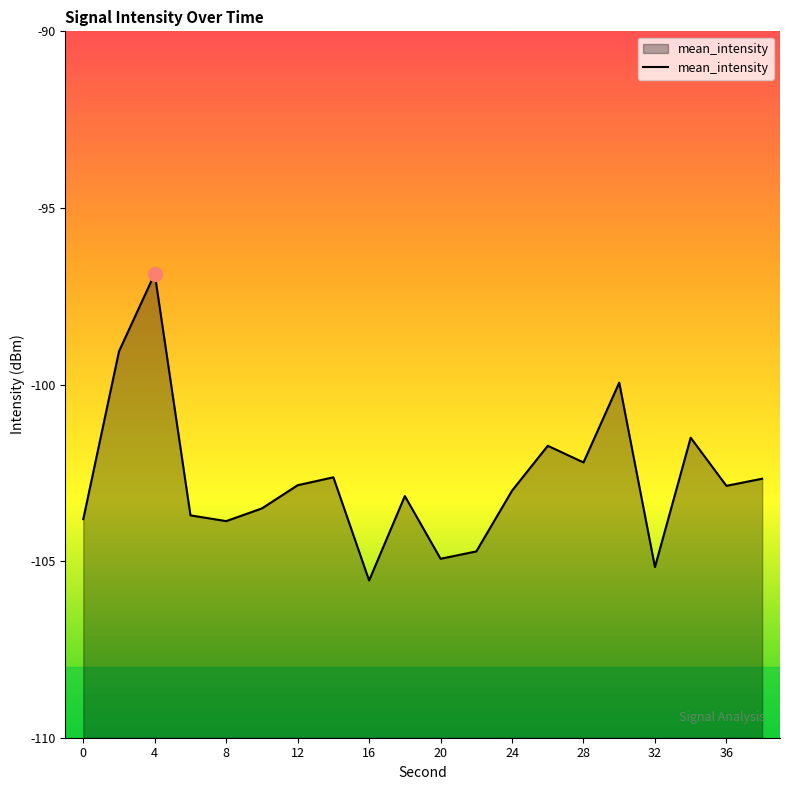

True or false: the data shows -104.9 at 20.

True